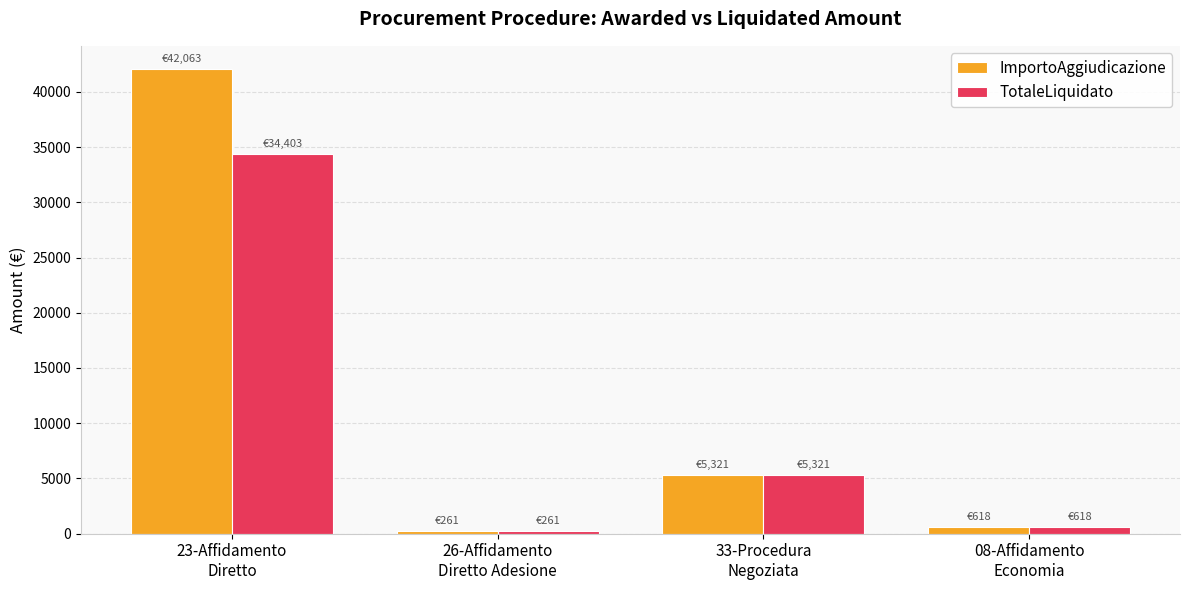

Is it true that ImportoAggiudicazione equals 12461.1 at 23-Affidamento
Diretto?

False